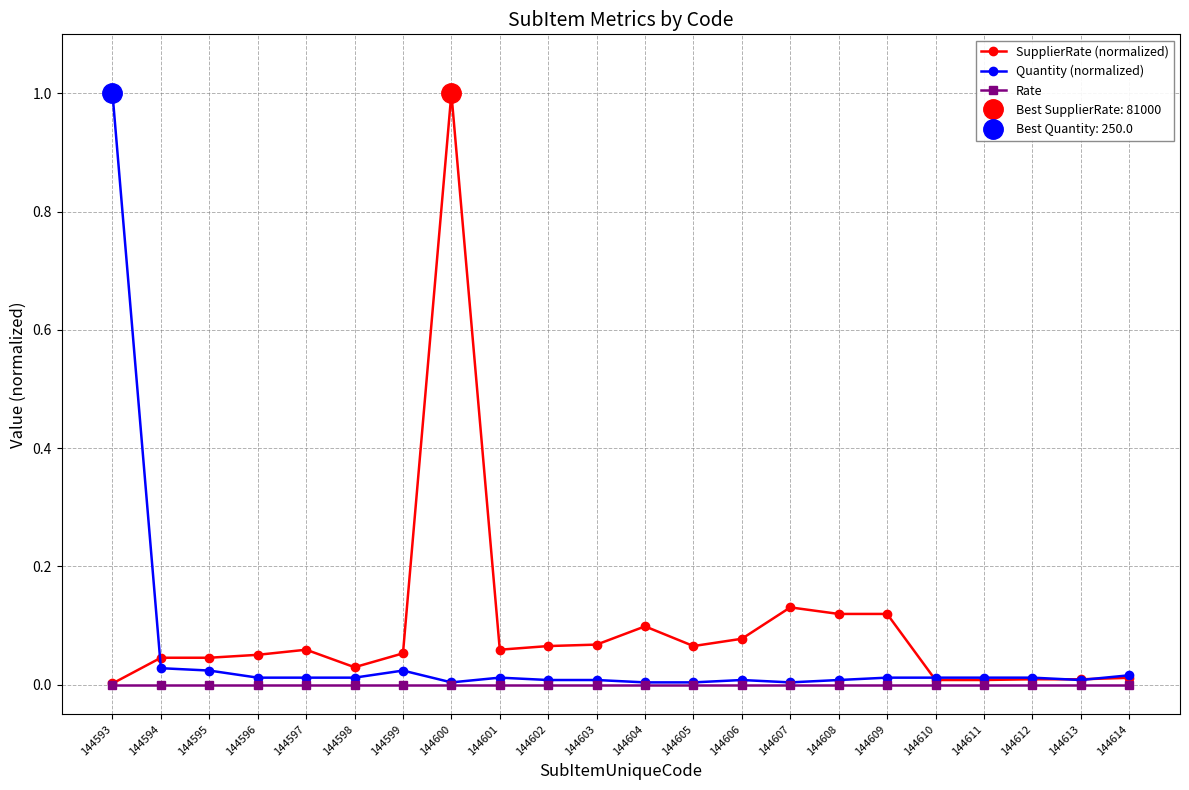

Between 144604 and 144613, which is larger?

144604